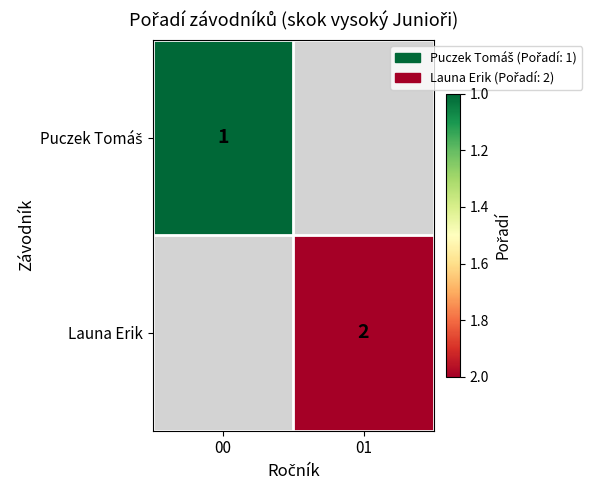

How many categories are shown in the chart?

2